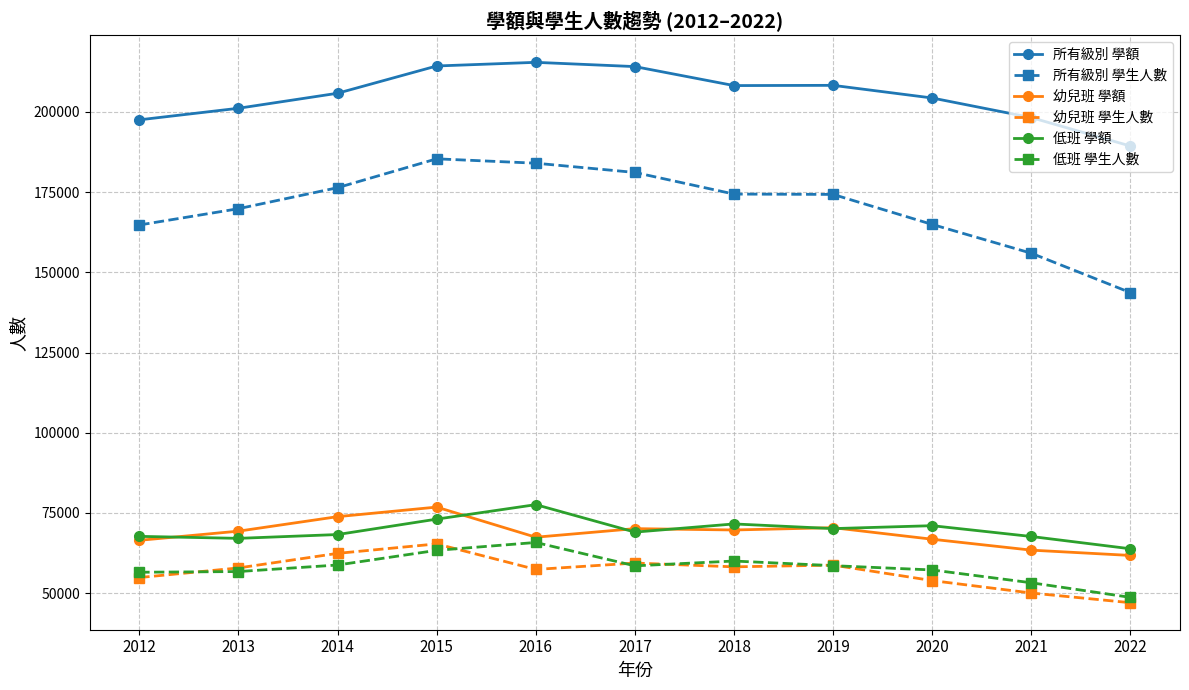

What is the minimum value for 低班 學額?

63799